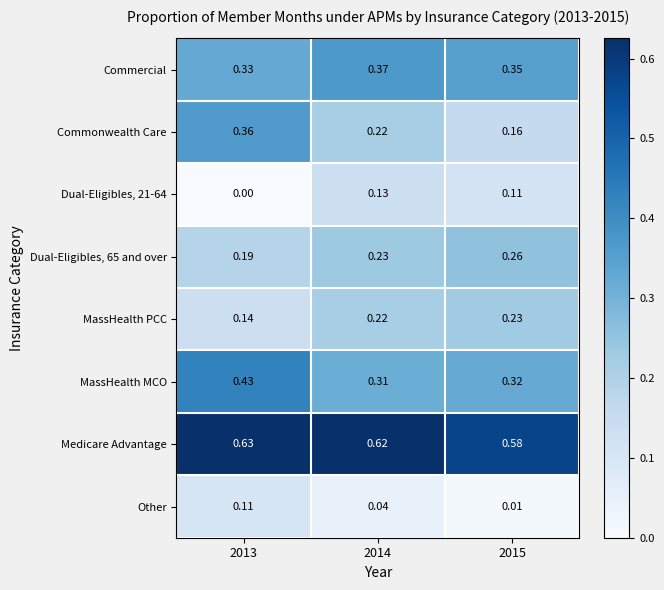

Which series changed the most between 2013 and 2015?

Commonwealth Care